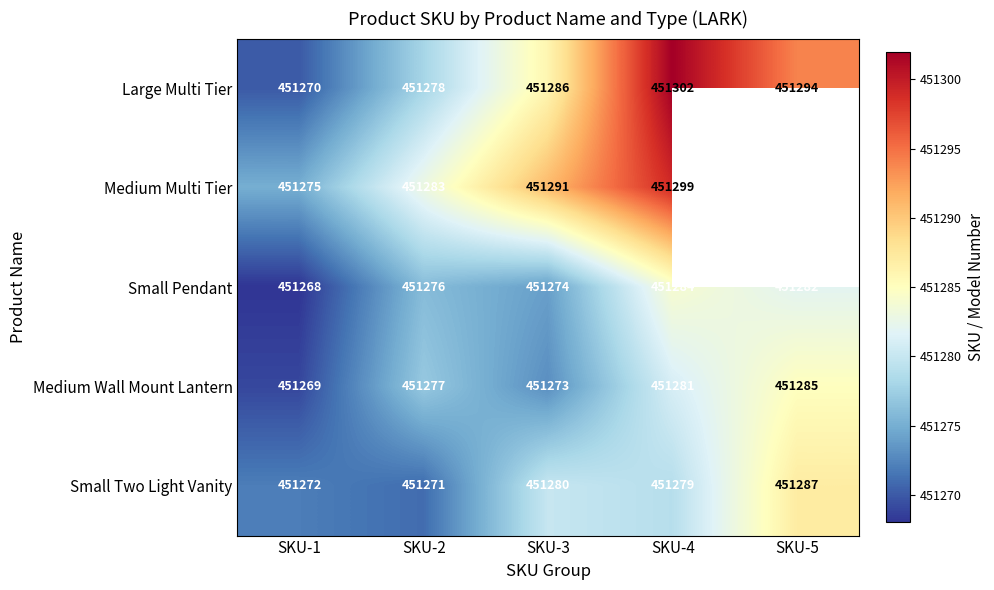

Is it true that Large Multi Tier equals 618365 at SKU-4?

False